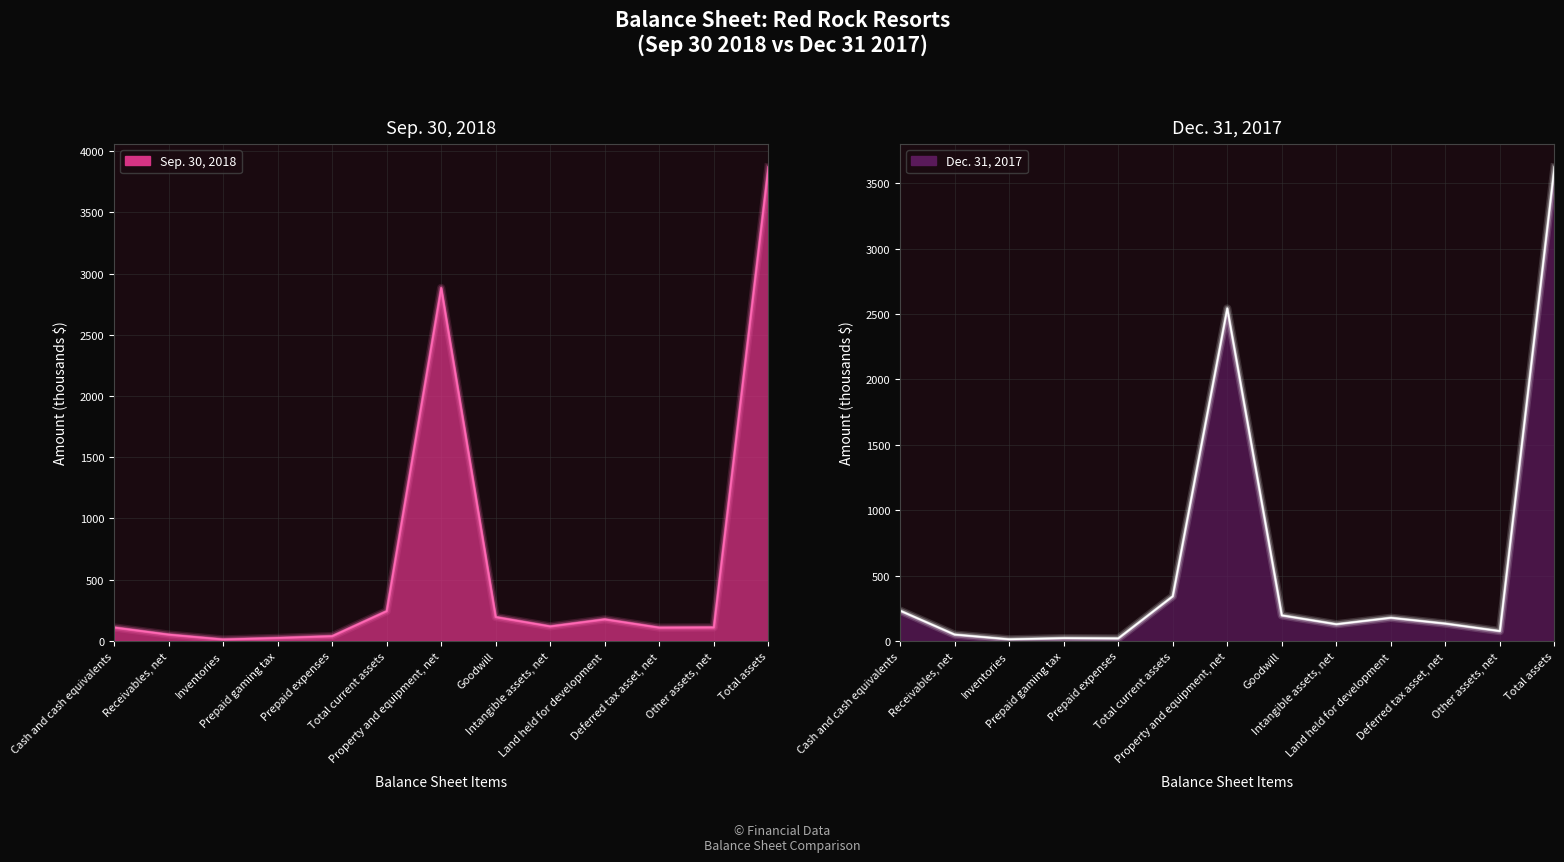

List the series in order of their peak value, lowest first.

Dec. 31, 2017, Sep. 30, 2018